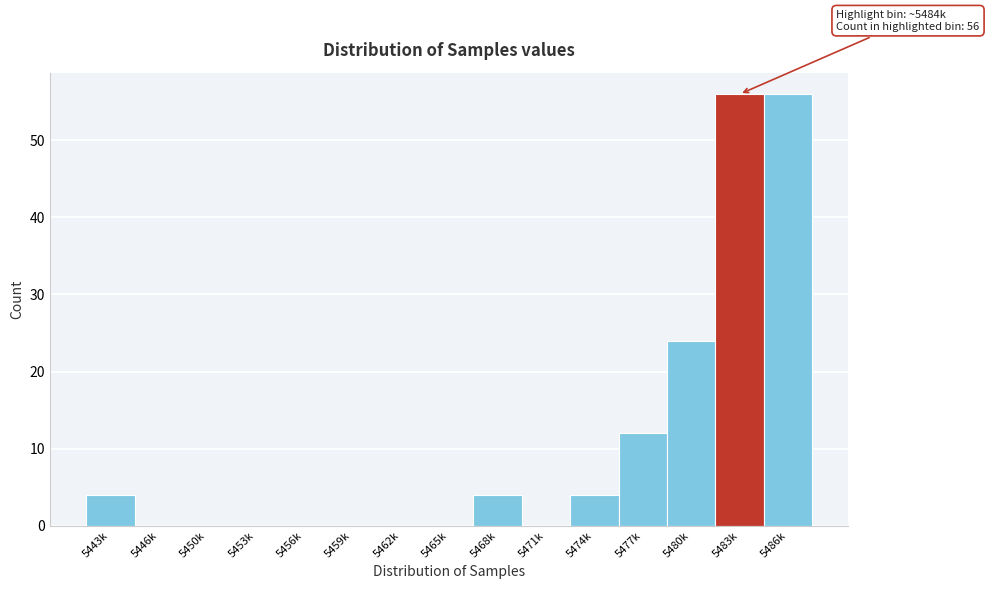

Reading right to left, list all the values displayed in this chart.

5486k=56	5483k=56	5480k=24	5477k=12	5474k=4	5471k=0	5468k=4	5465k=0	5462k=0	5459k=0	5456k=0	5453k=0	5450k=0	5446k=0	5443k=4